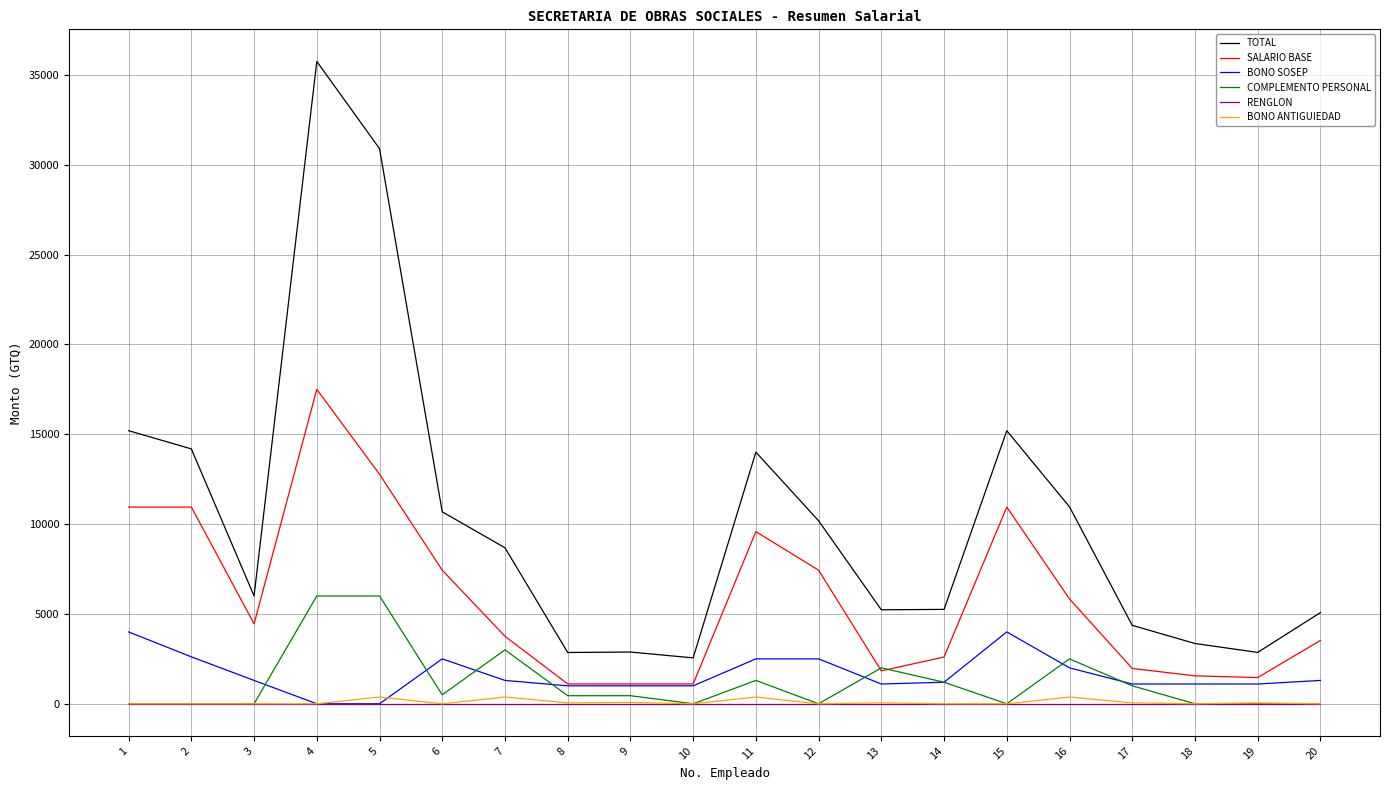

What is the sum of the BONO SOSEP values at 16 and 7?

3300